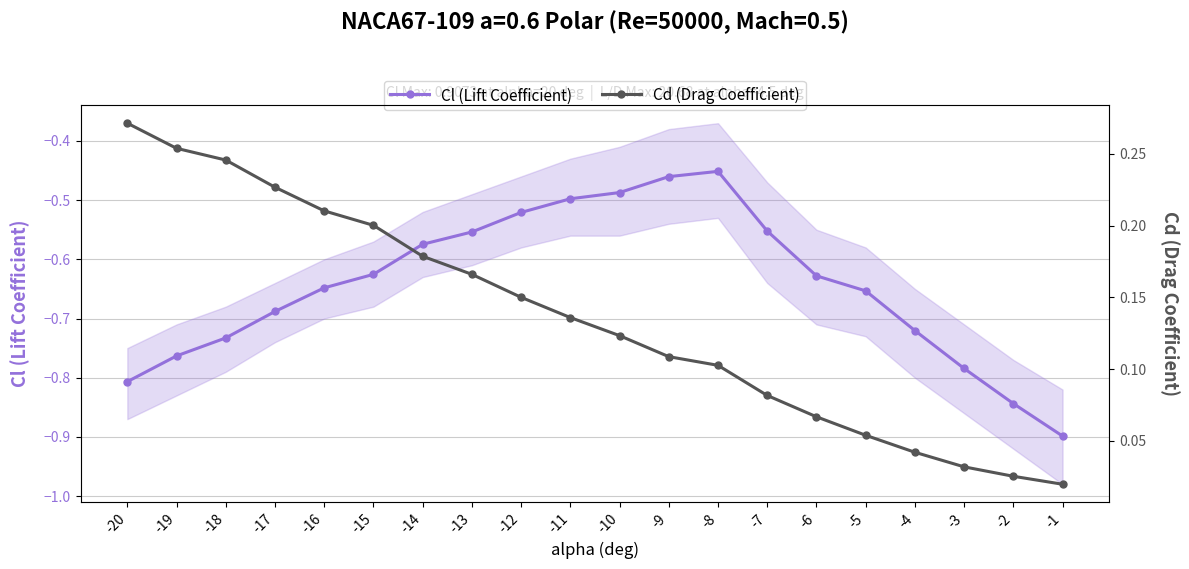

True or false: Cd (Drag Coefficient) has a value of 0.1 at -5.

True